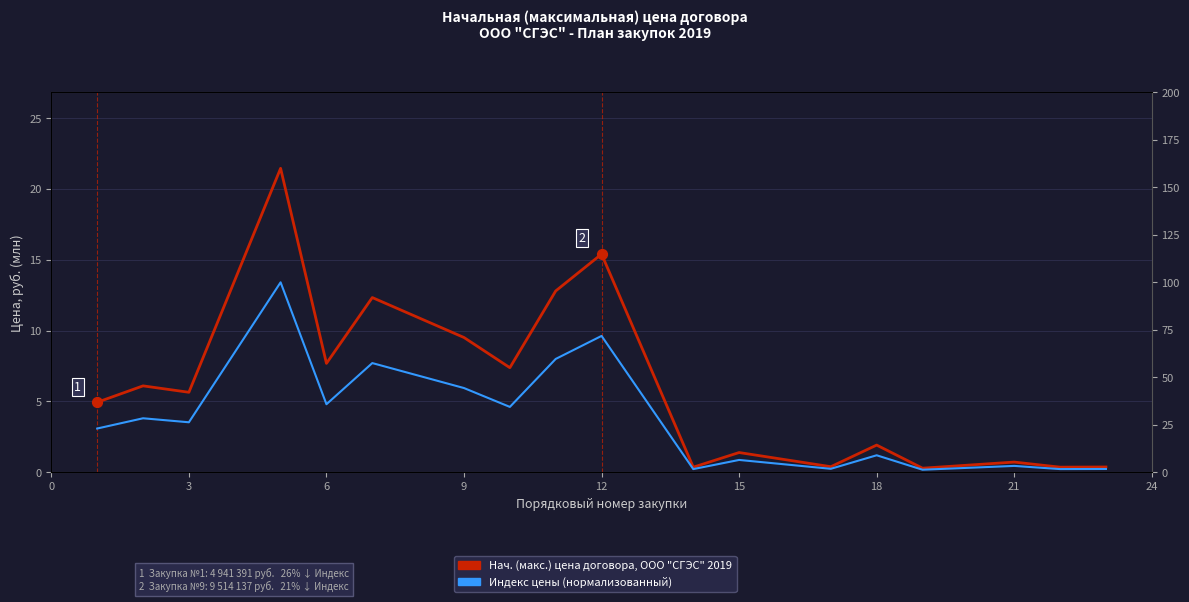

Which series contains the lowest Y value?

Начальная (макс.) цена, ООО "СГЭС" 2019 (млн. руб.)